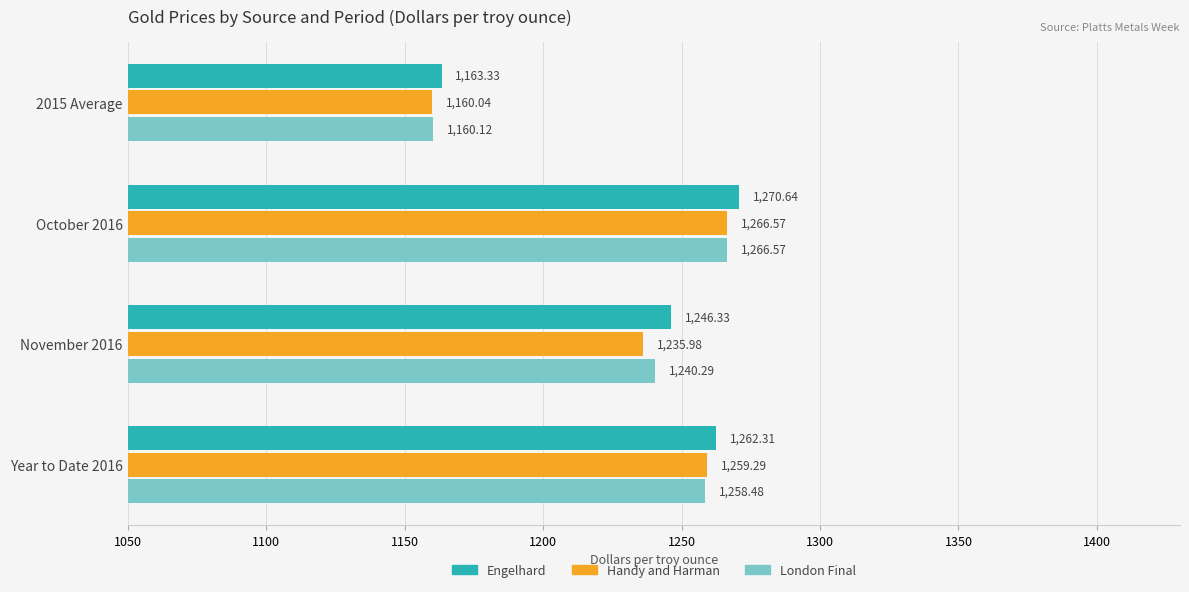

Which series has the largest total across all categories?

Engelhard